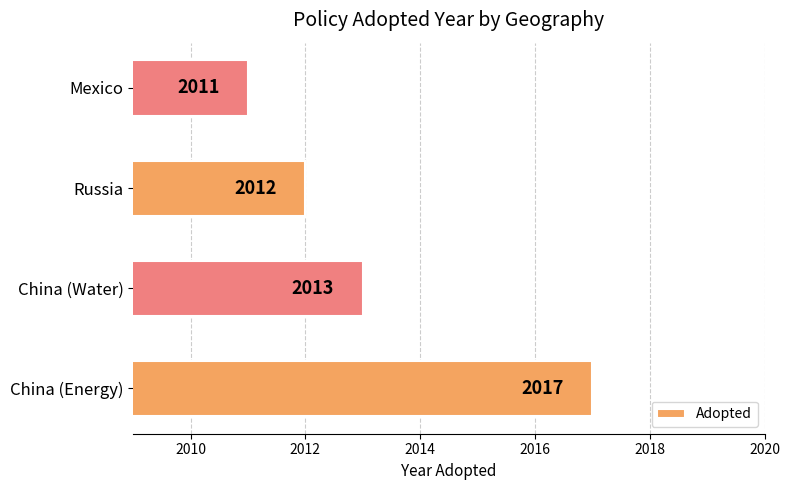

What is the average value?

2013